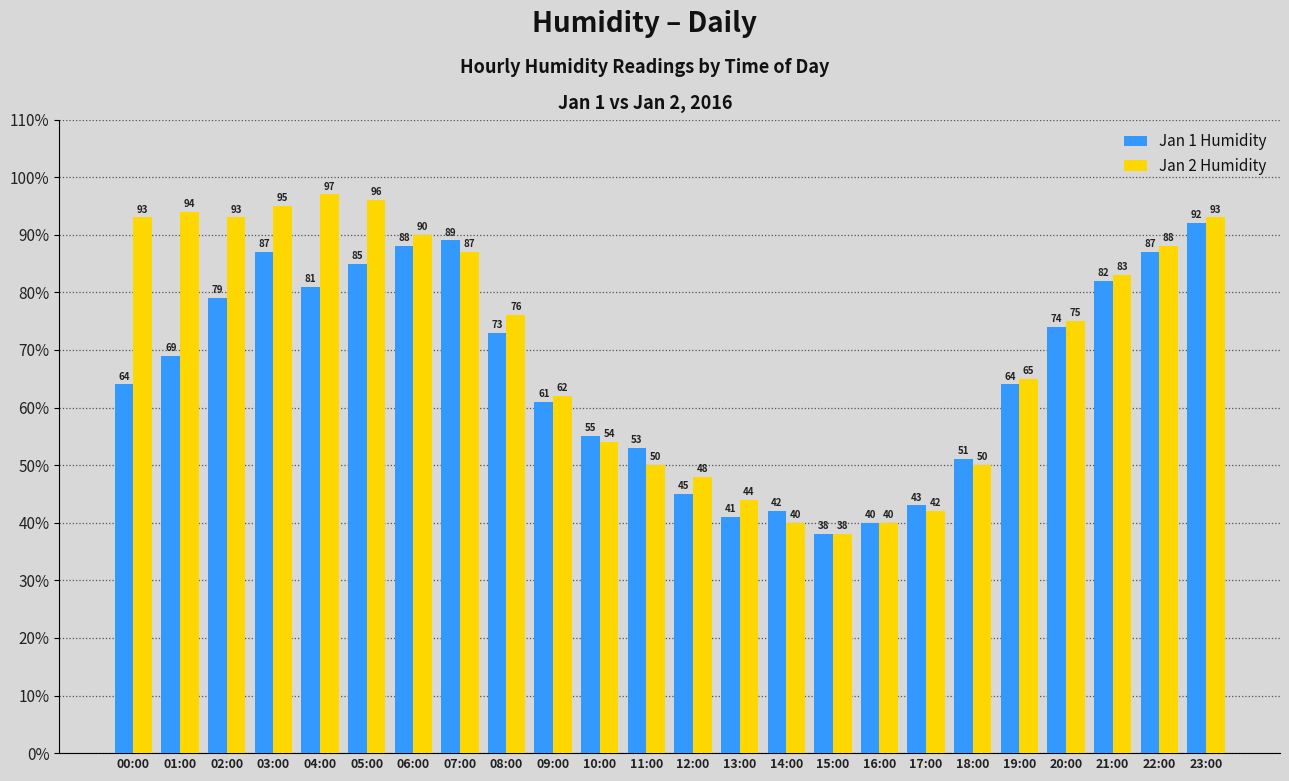

The value of Jan 2 Humidity at 13:00 is 66. True or false?

False